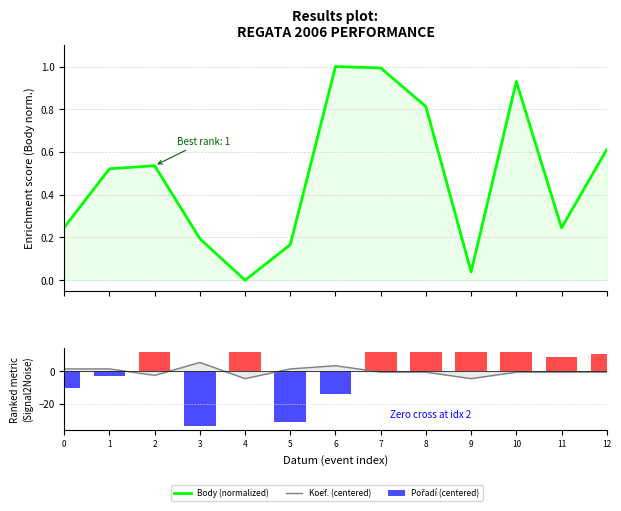

What is the spread (max minus min) of values at 4?

16.5